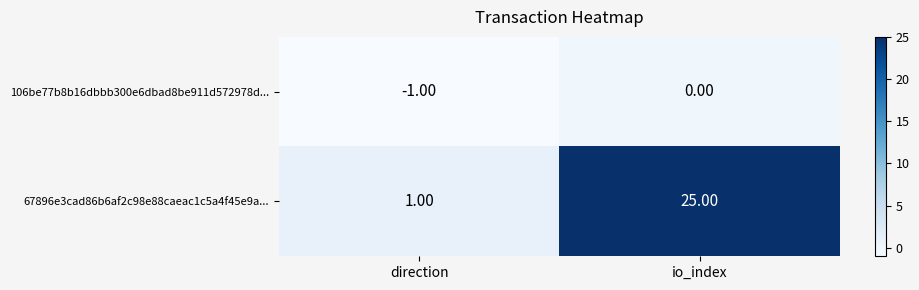

Rank the series by their maximum value, from highest to lowest.

67896e3cad86b6af2c98e88caeac1c5a4f45e9a..., 106be77b8b16dbbb300e6dbad8be911d572978d...